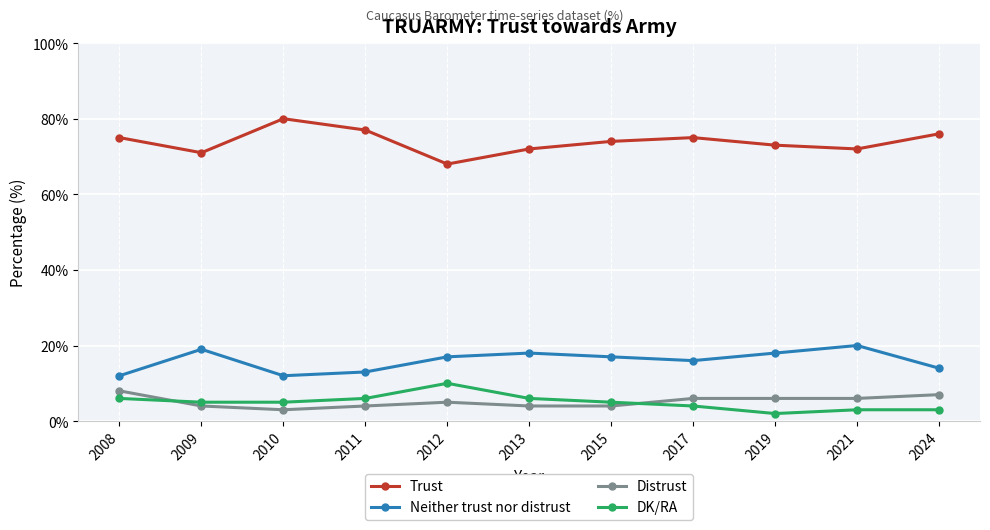

How many data points does each series have?

11